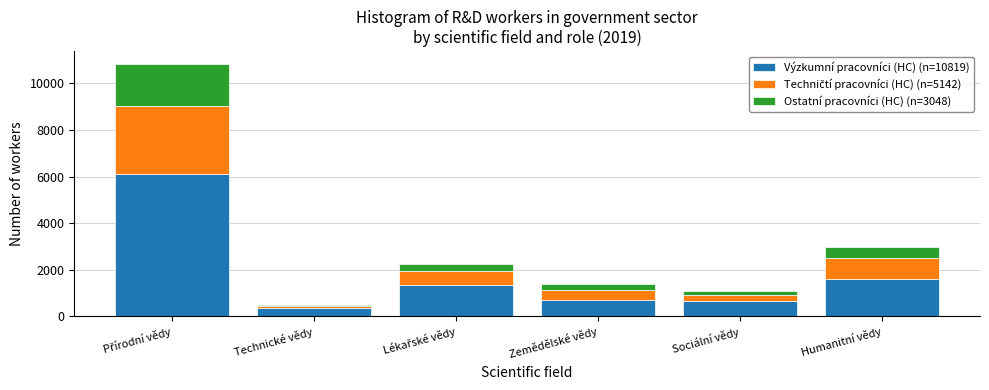

Reading left to right, list the values for the Výzkumní pracovníci (HC) (n=10819) series.

6130	378	1364	716	637	1594